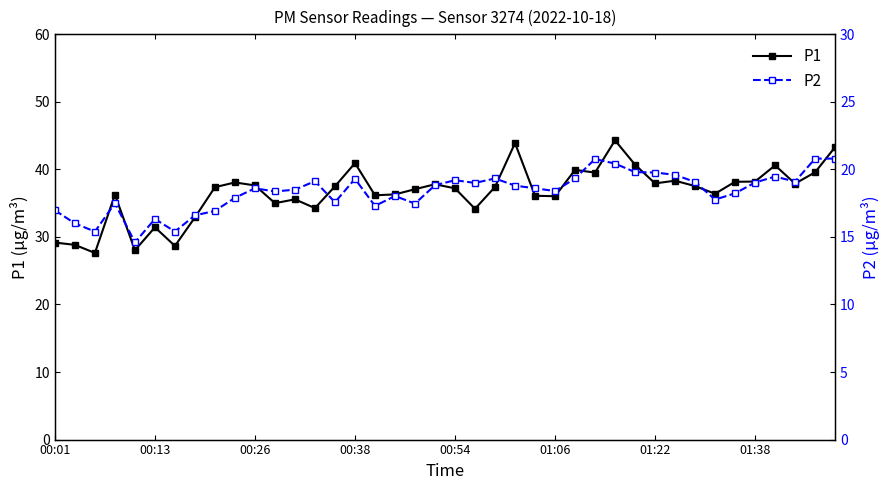

What is the lowest value of the P1 series?

27.6